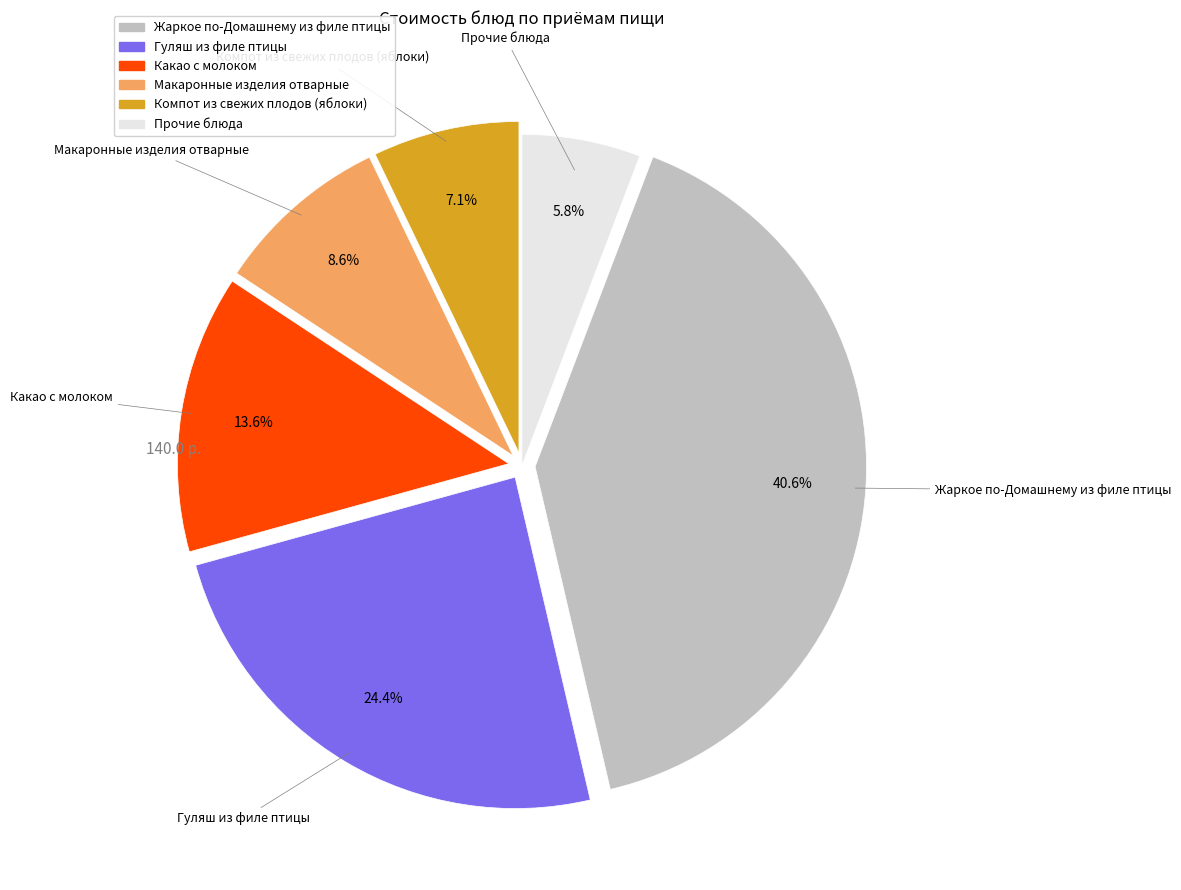

Does any single category account for the majority?

No